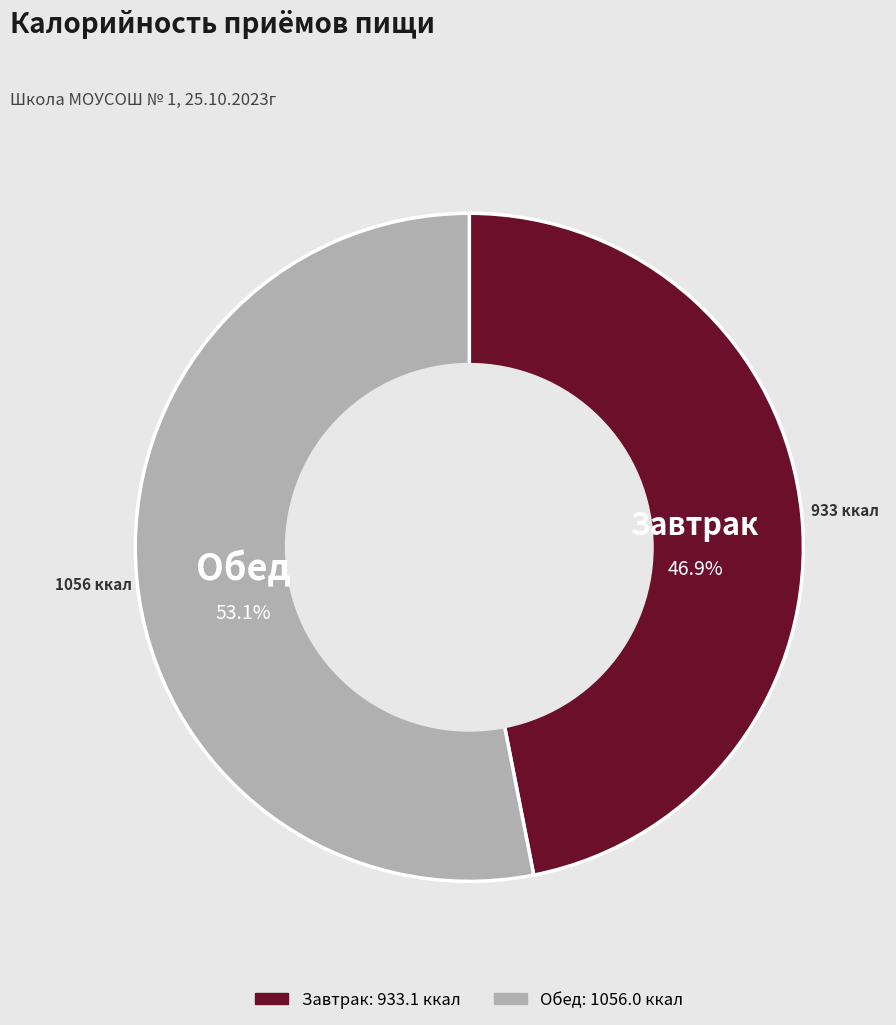

To the nearest percent, what is the average slice percentage?

50%